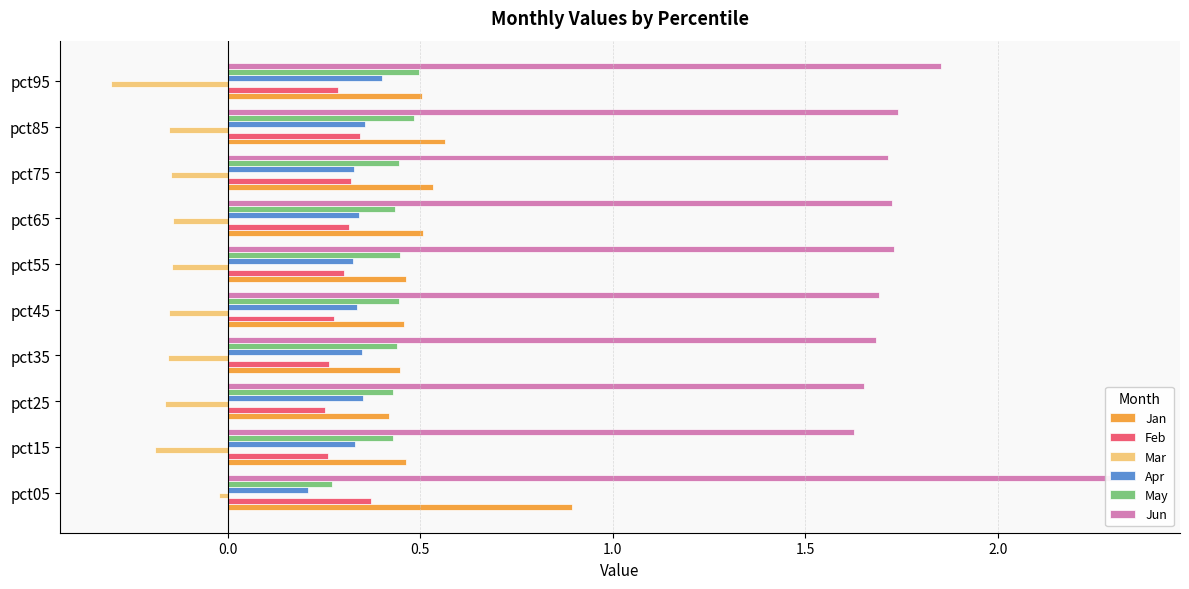

Between pct75 and pct85, which is larger?

pct85